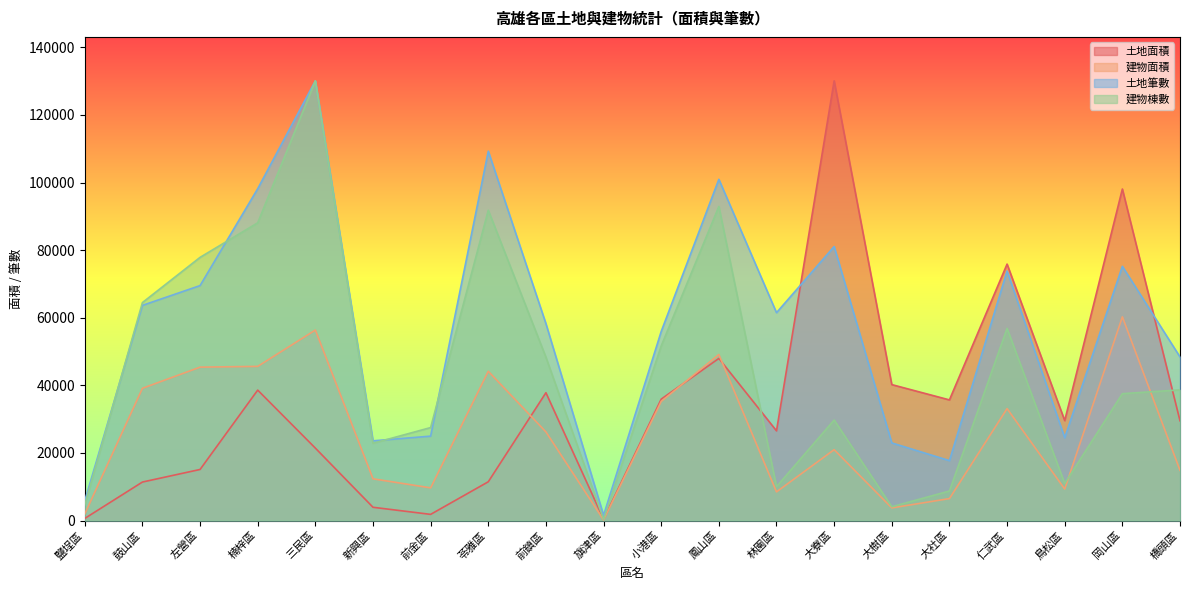

How many lines are shown in the chart?

4